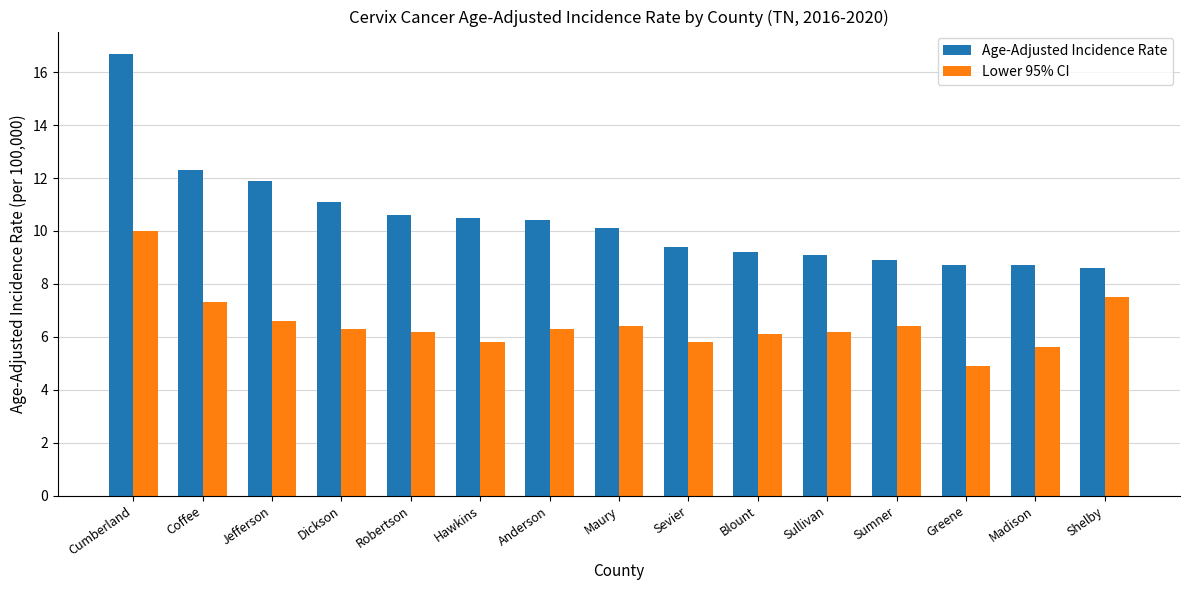

Reading left to right, extract all data points from this chart.

Age-Adjusted Incidence Rate: 16.7	12.3	11.9	11.1	10.6	10.5	10.4	10.1	9.4	9.2	9.1	8.9	8.7	8.7	8.6
Lower 95% CI: 10.0	7.3	6.6	6.3	6.2	5.8	6.3	6.4	5.8	6.1	6.2	6.4	4.9	5.6	7.5